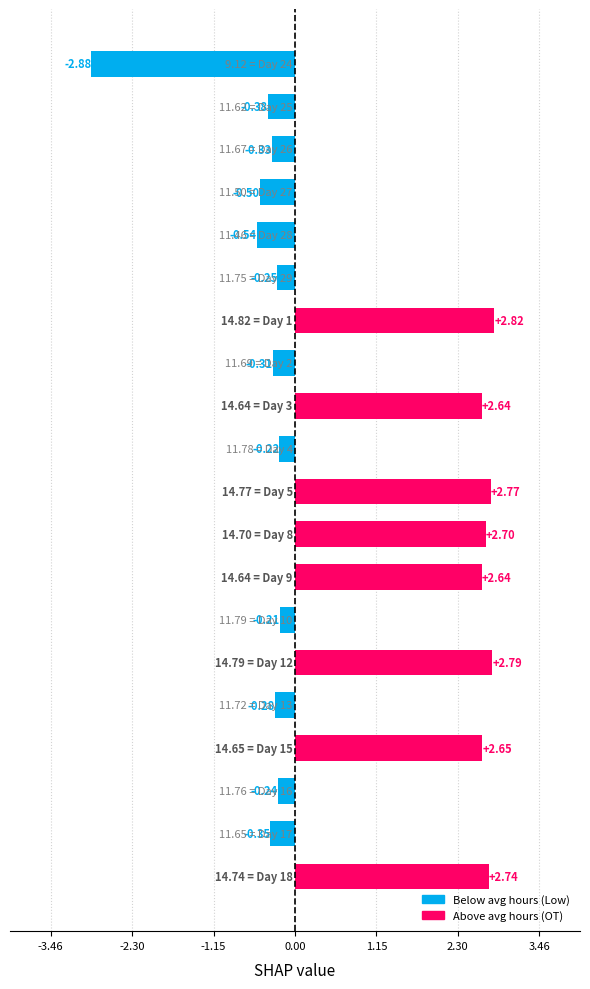

What is the sum of all values?

15.3